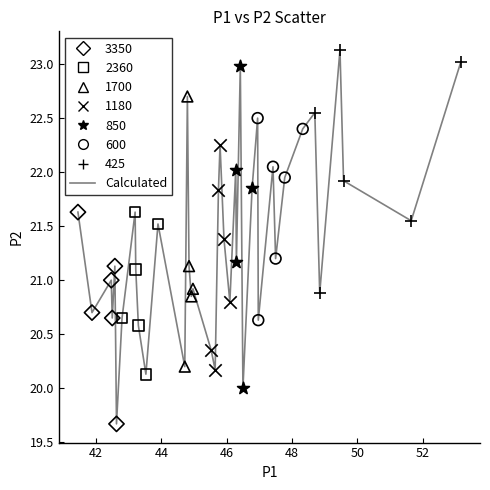

What is the maximum value shown in the chart?

23.1